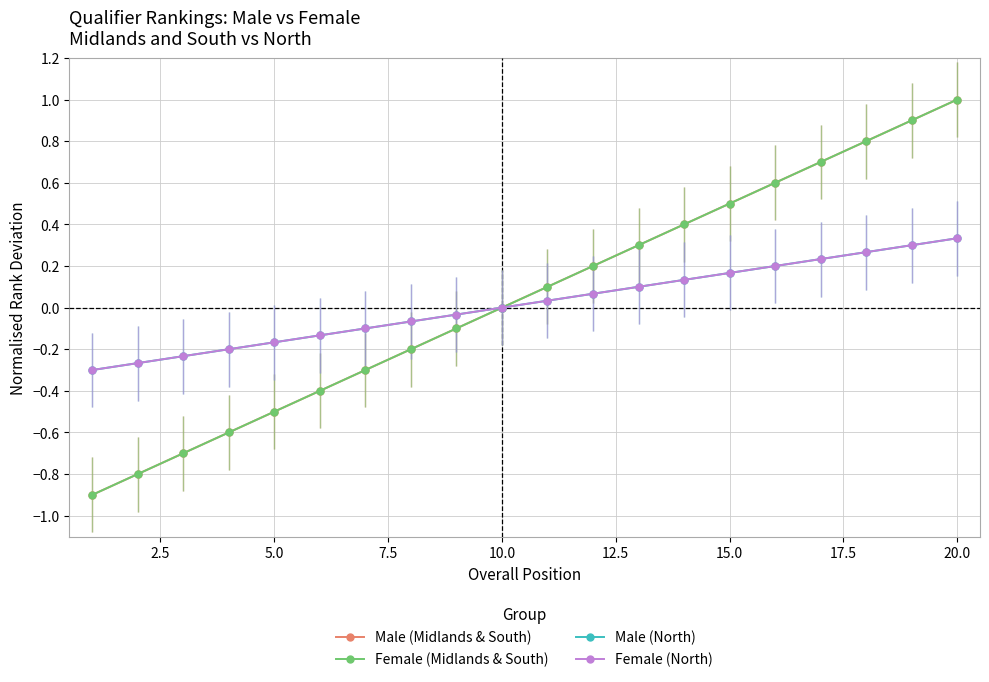

Does the chart have visible grid lines?

Yes